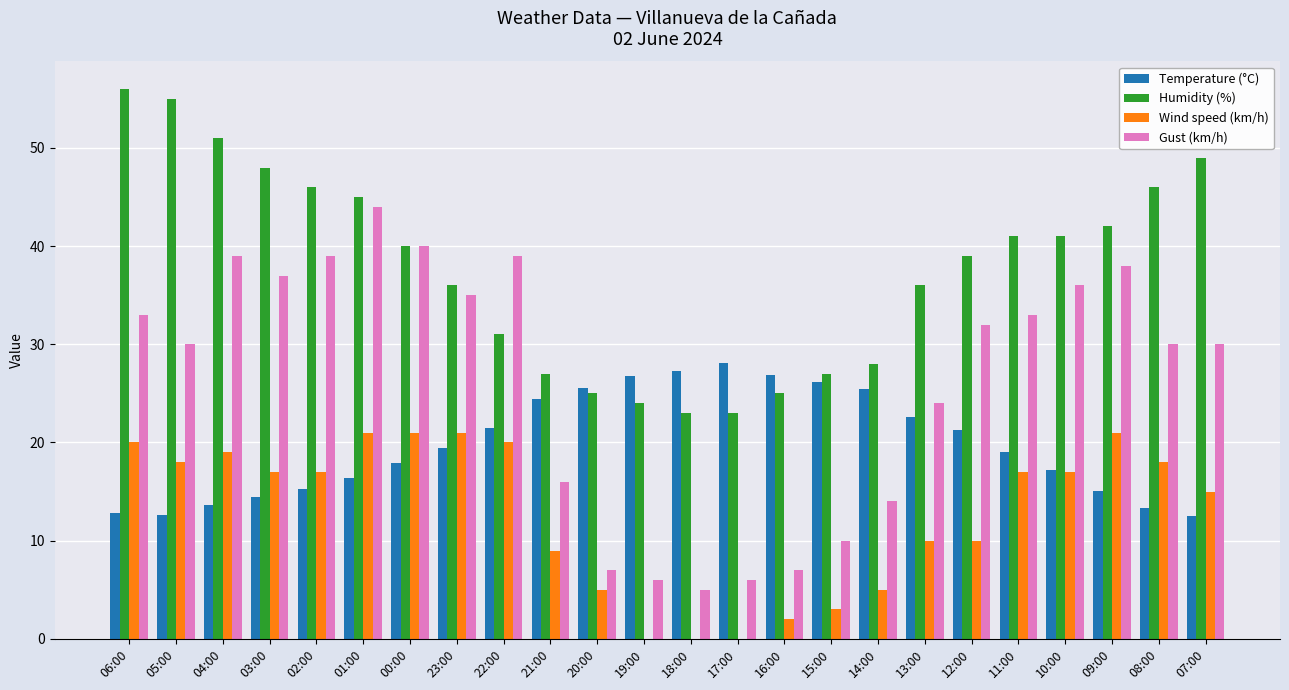

What is the sum of the Wind speed (km/h) values at 03:00 and 01:00?

38.0